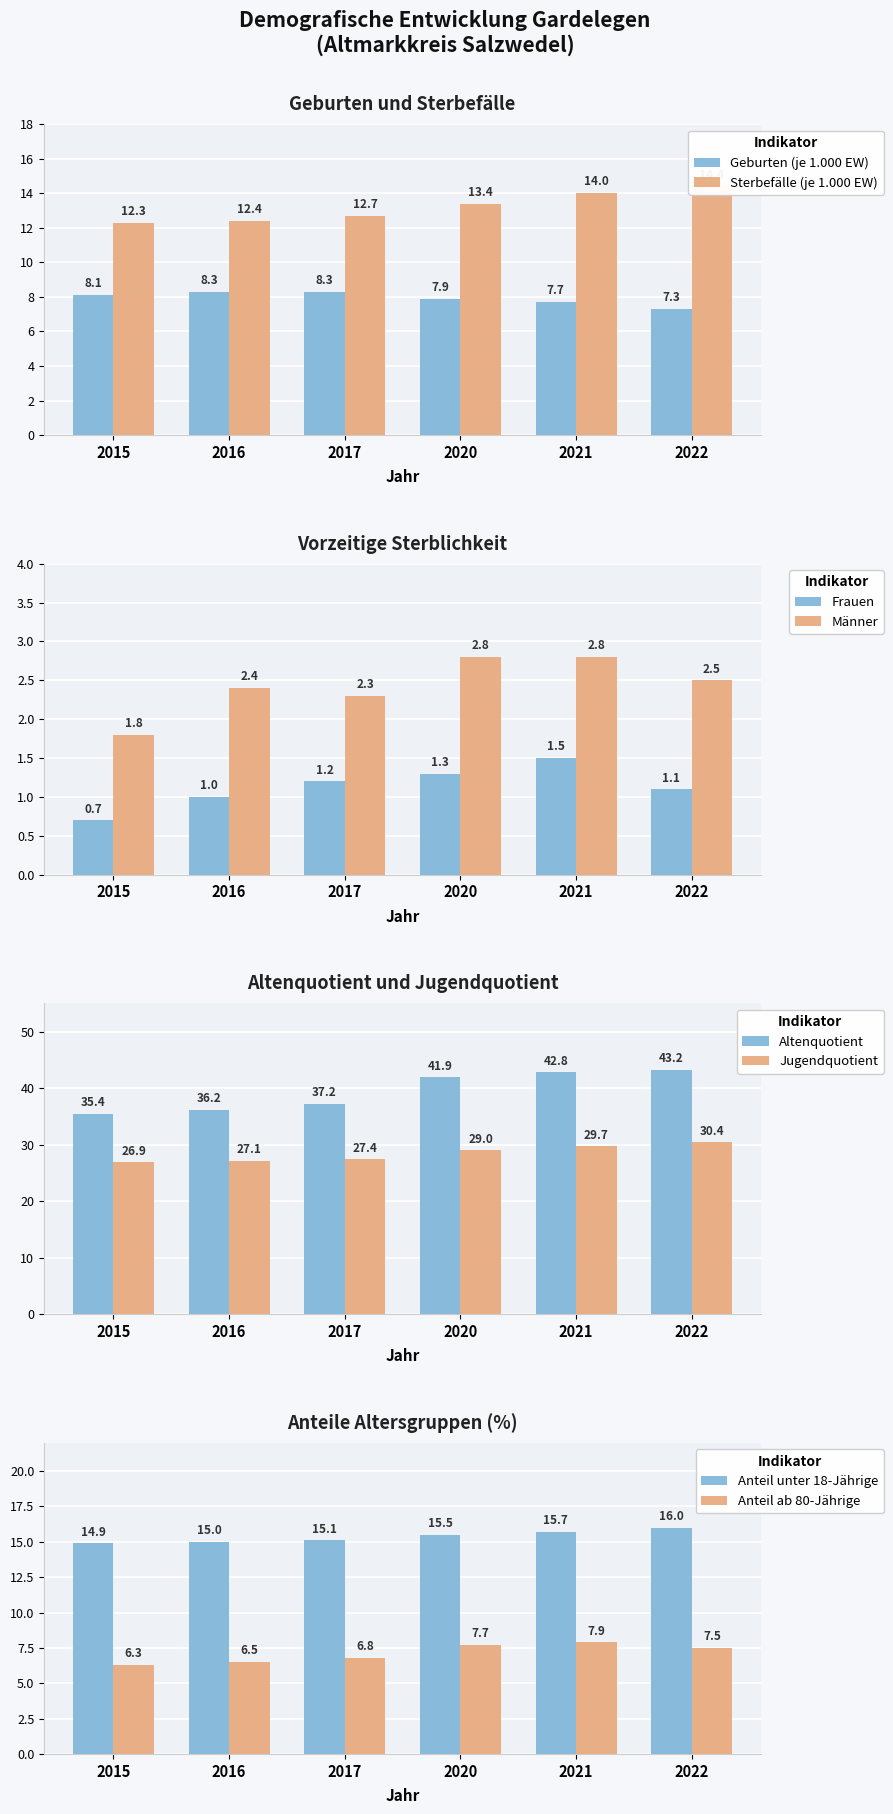

What is the value of the Sterbefälle bar at the 6th from the left?

14.4